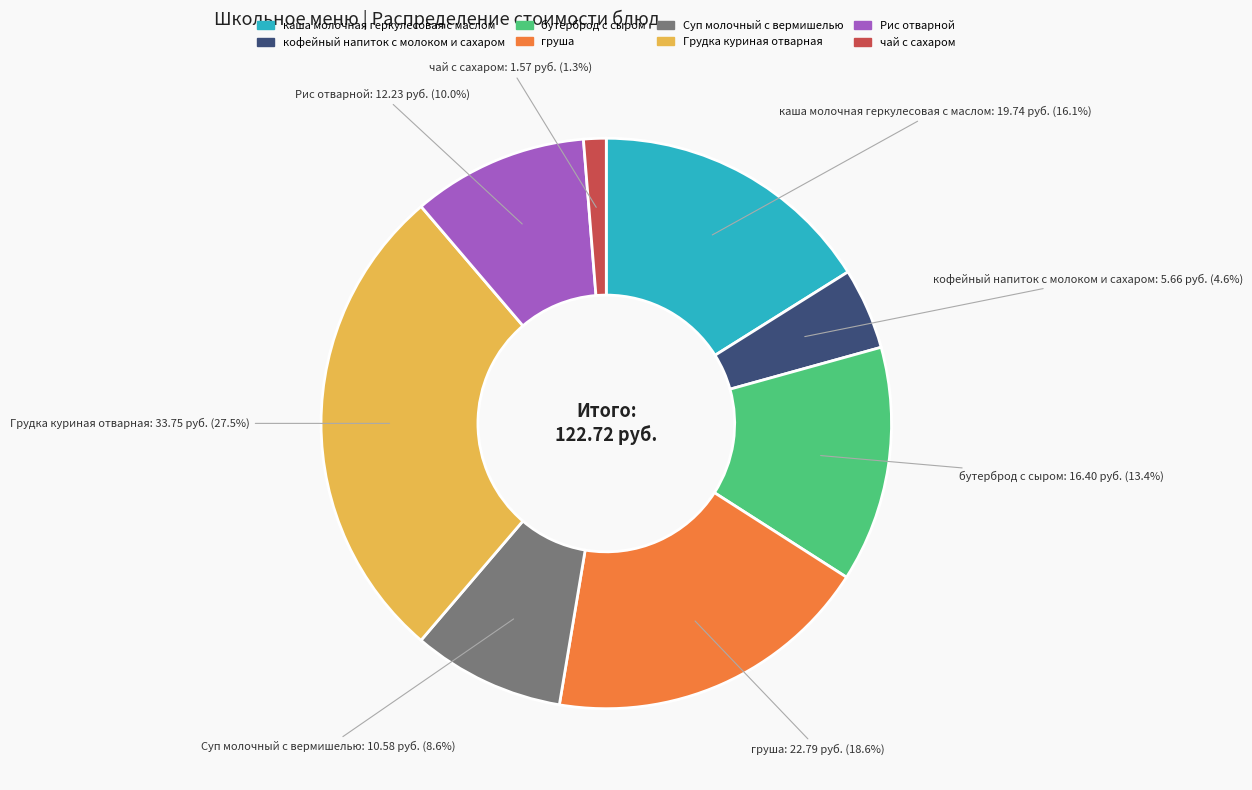

What is the smallest slice in the pie chart?

чай с сахаром